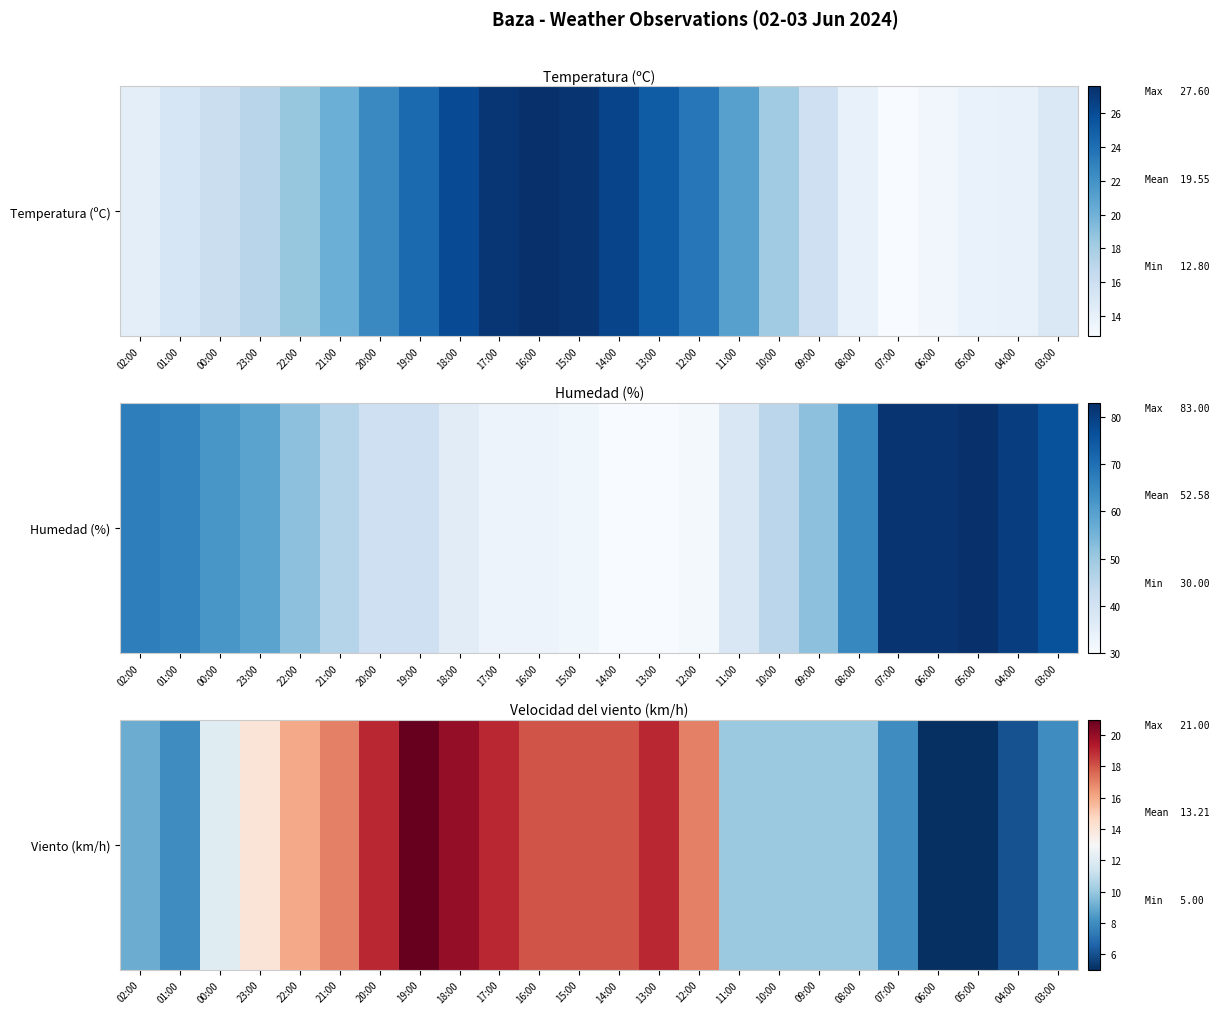

Between 04:00 and 15:00, which is larger?

15:00